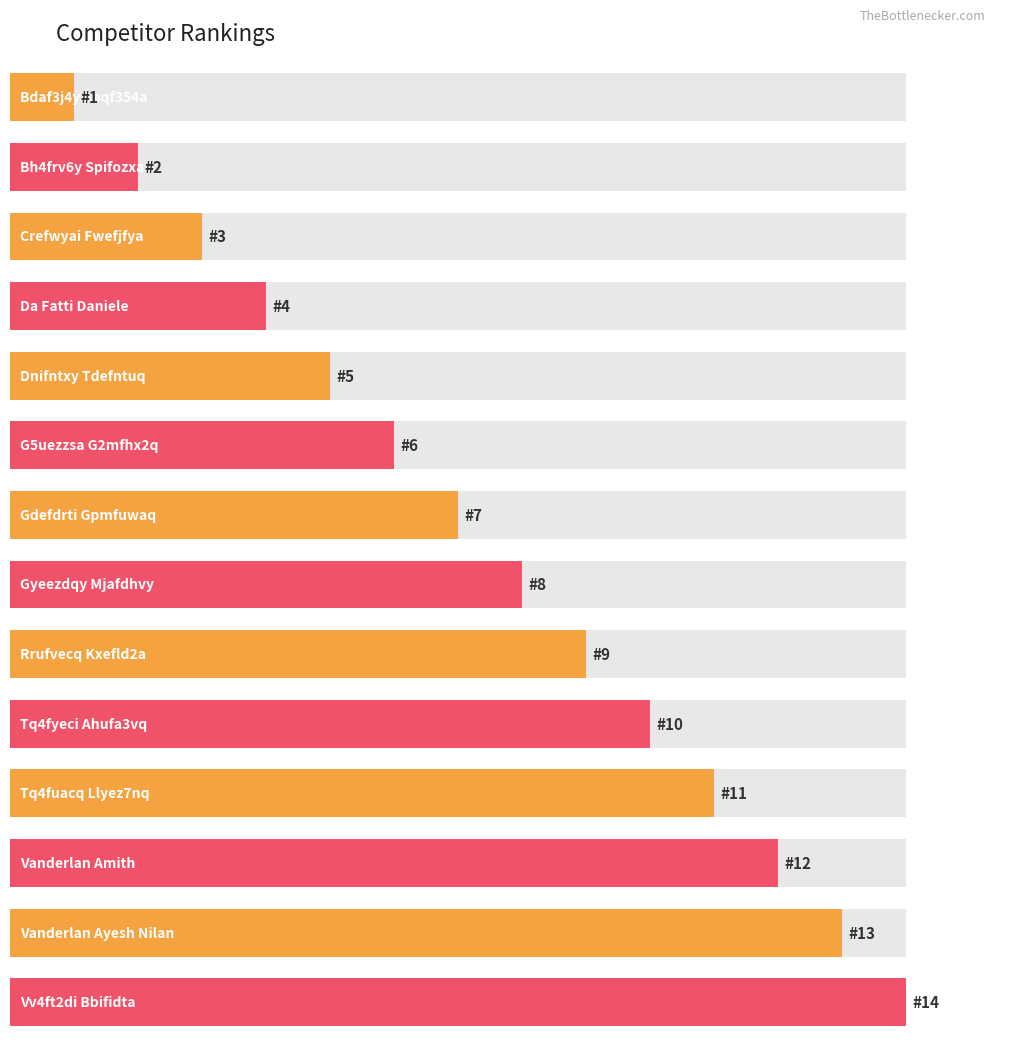

The chart shows a value of 5 at Crefwyai Fwefjfya. True or false?

False